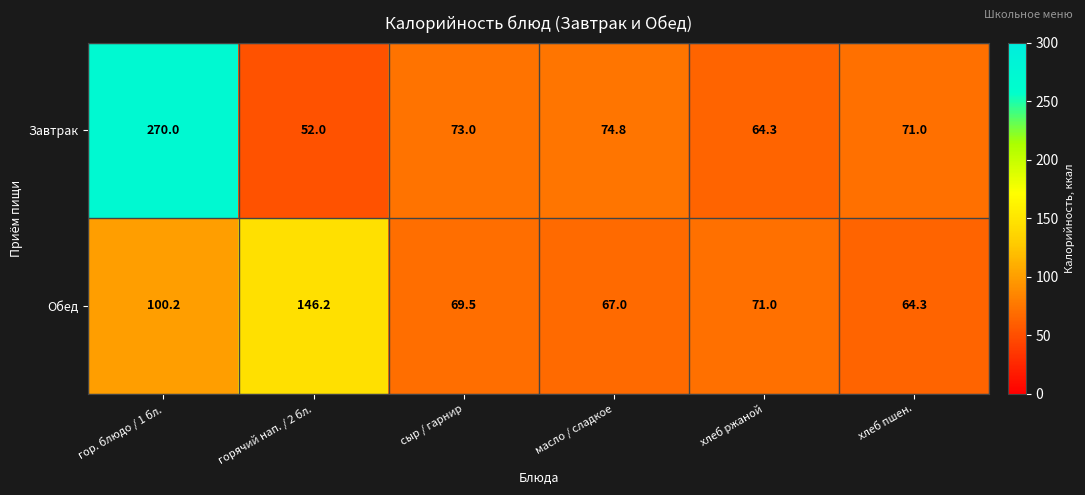

The value of Завтрак at хлеб ржаной is 64.3. True or false?

True